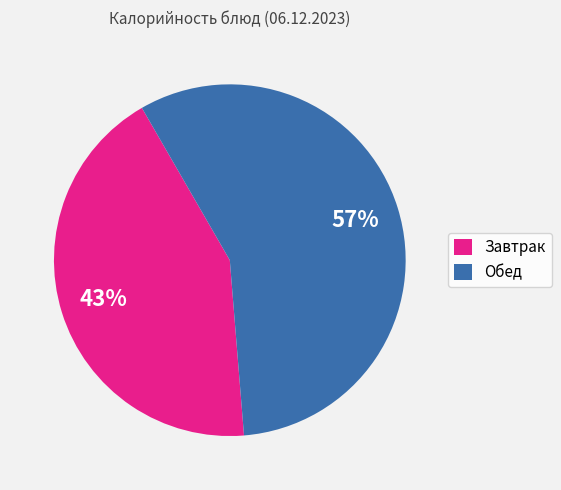

The Обед slice represents 57% of the pie. True or false?

True